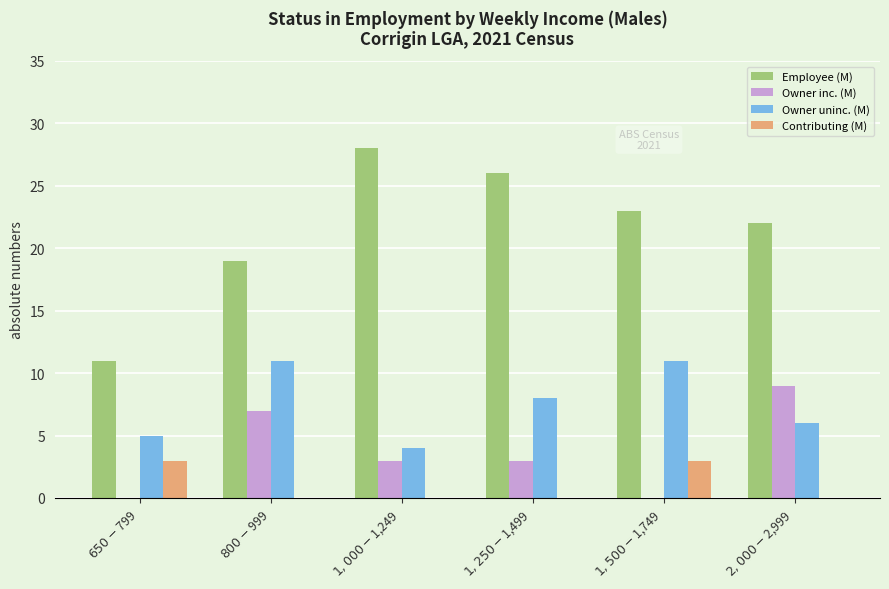

Are the bars horizontal?

No